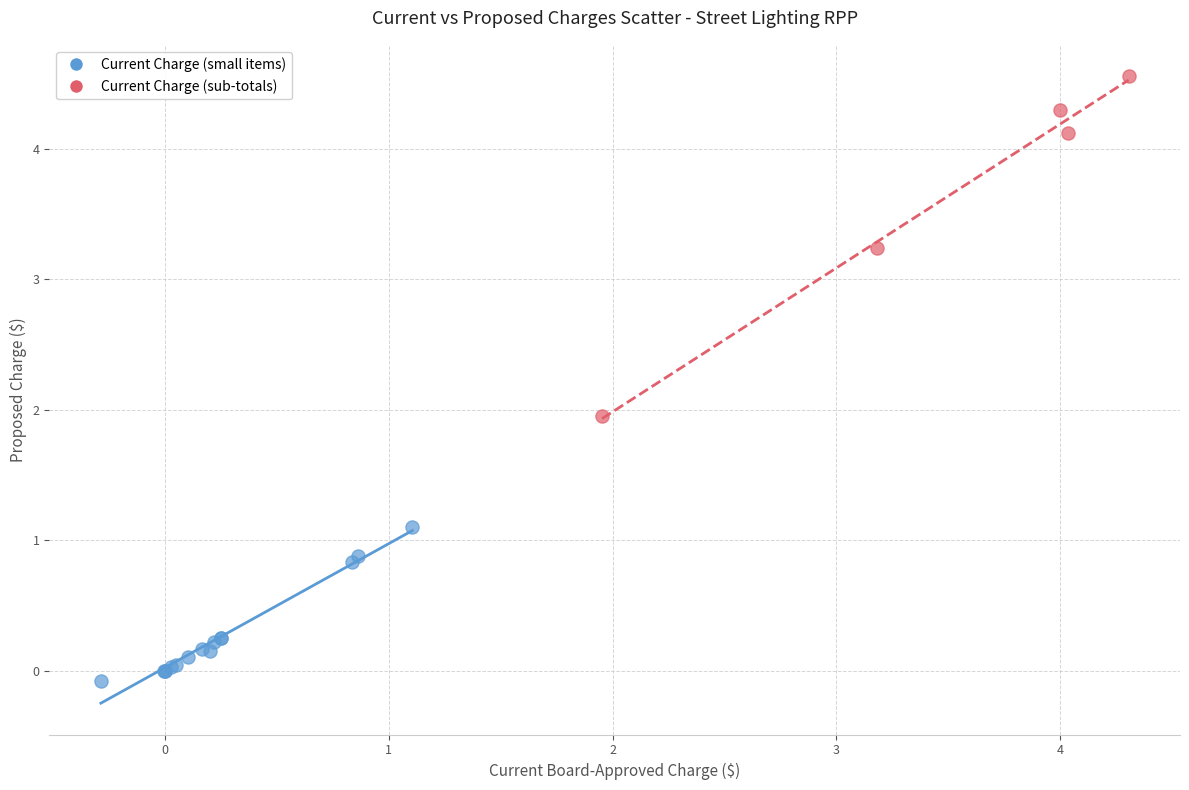

Which series contains the highest Y value?

Current Charge (sub-totals)